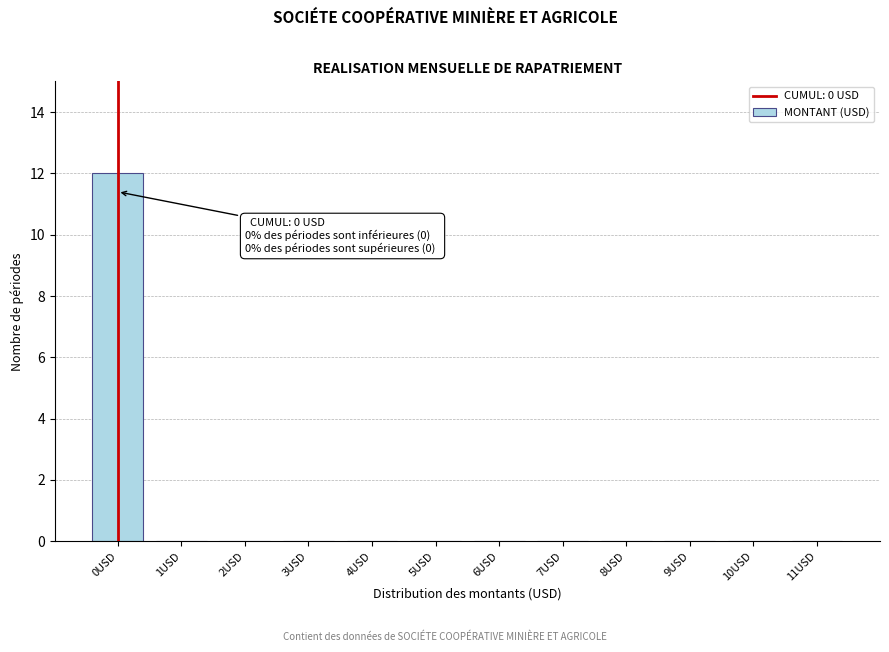

Reading left to right, transcribe all the data shown in this chart.

0USD=12	1USD=0	2USD=0	3USD=0	4USD=0	5USD=0	6USD=0	7USD=0	8USD=0	9USD=0	10USD=0	11USD=0